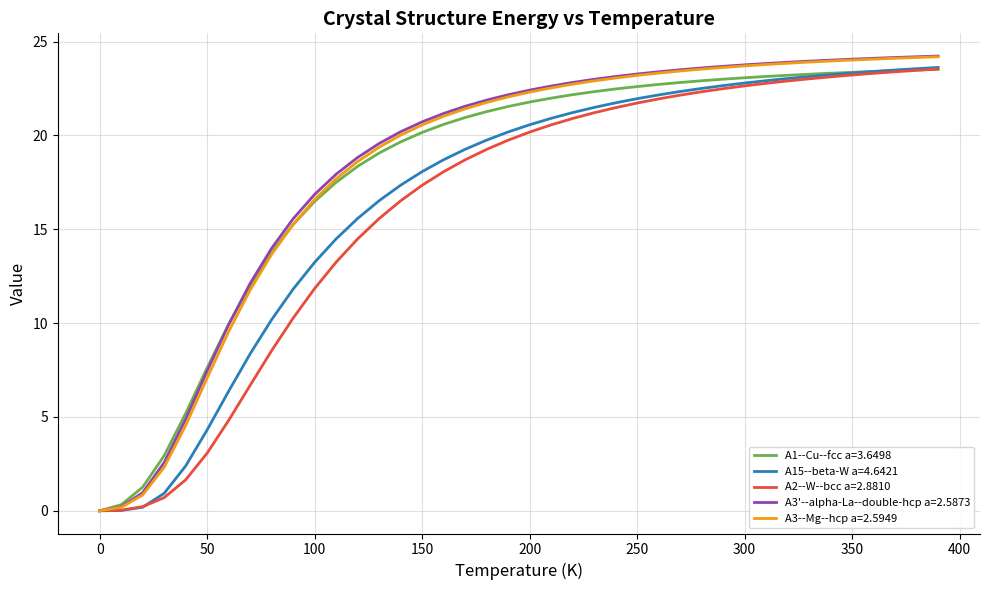

What is the sum of all A3--Mg--hcp a=2.5949 values?

734.7